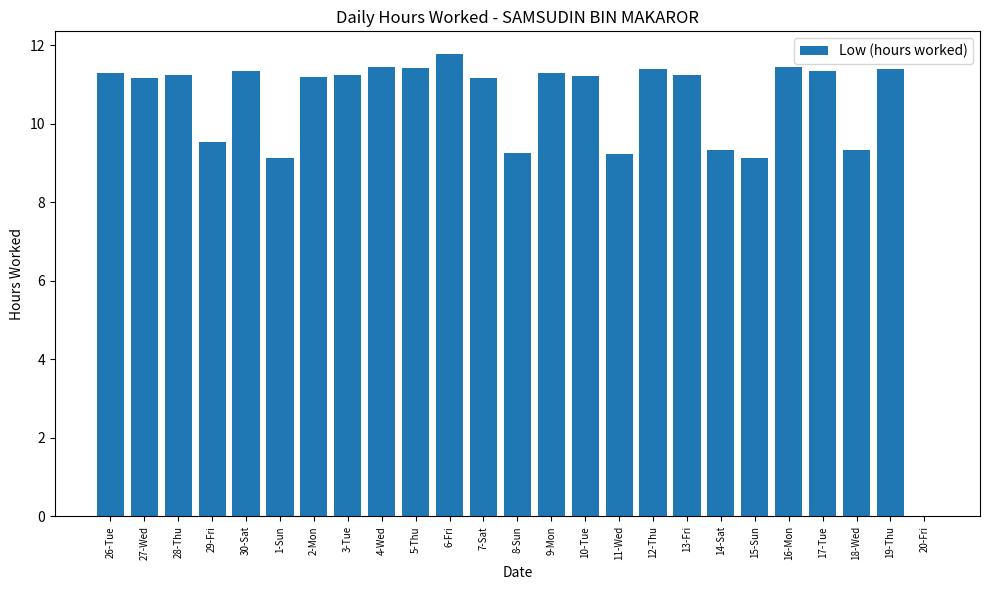

What is the sum of all values?

257.5